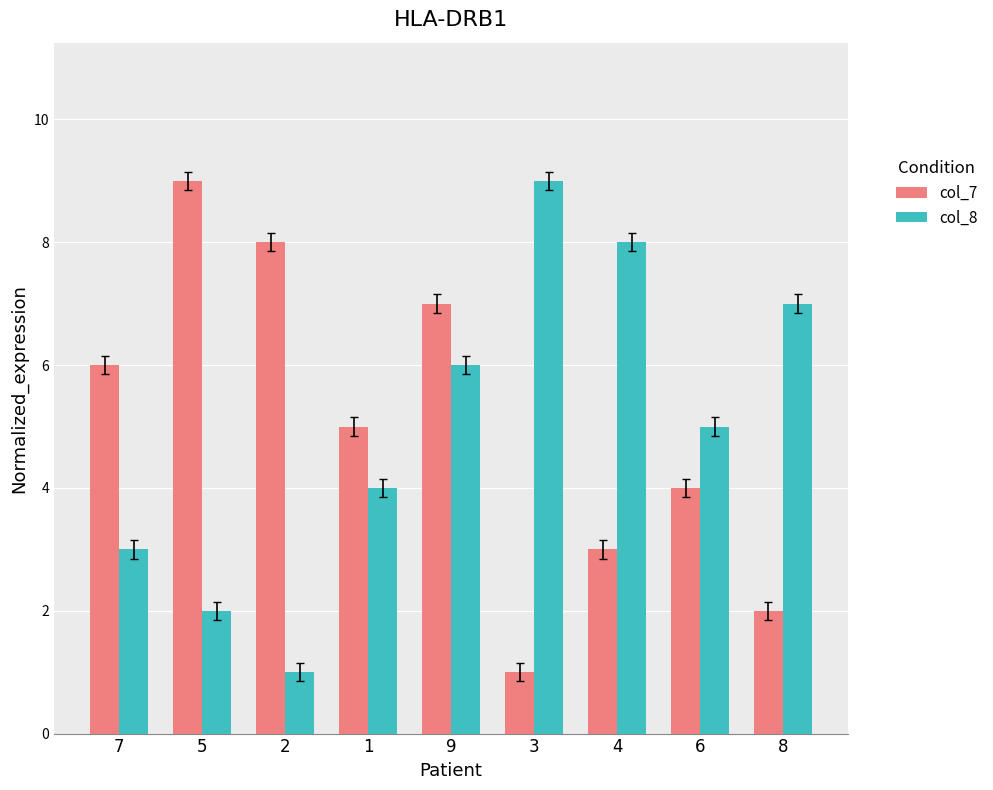

What is the total value across all series at 6?

9